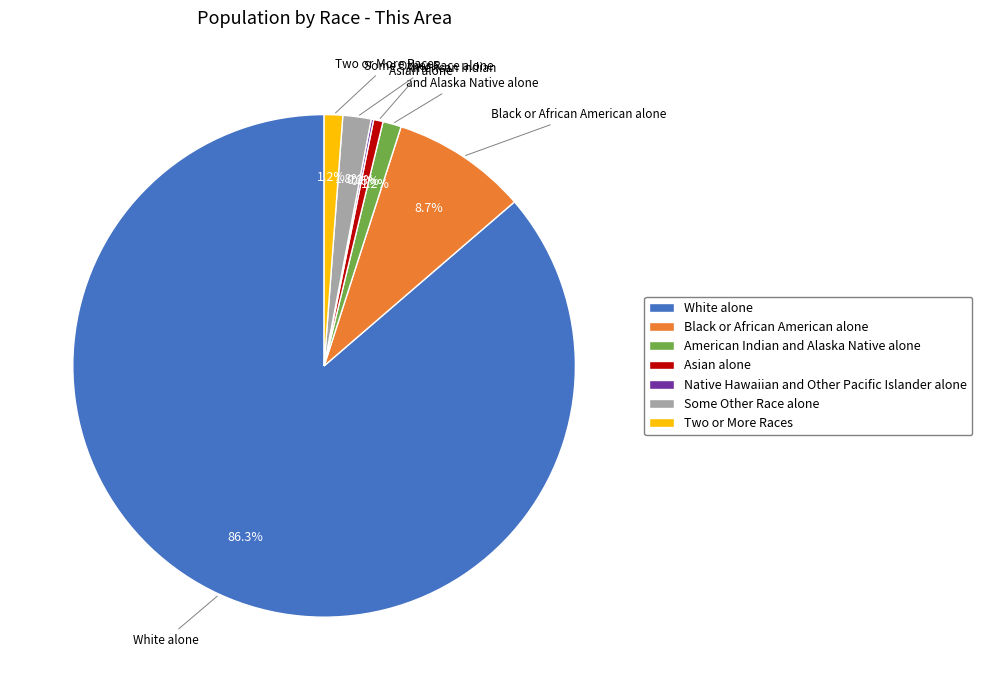

What is the largest slice in the pie chart?

White alone